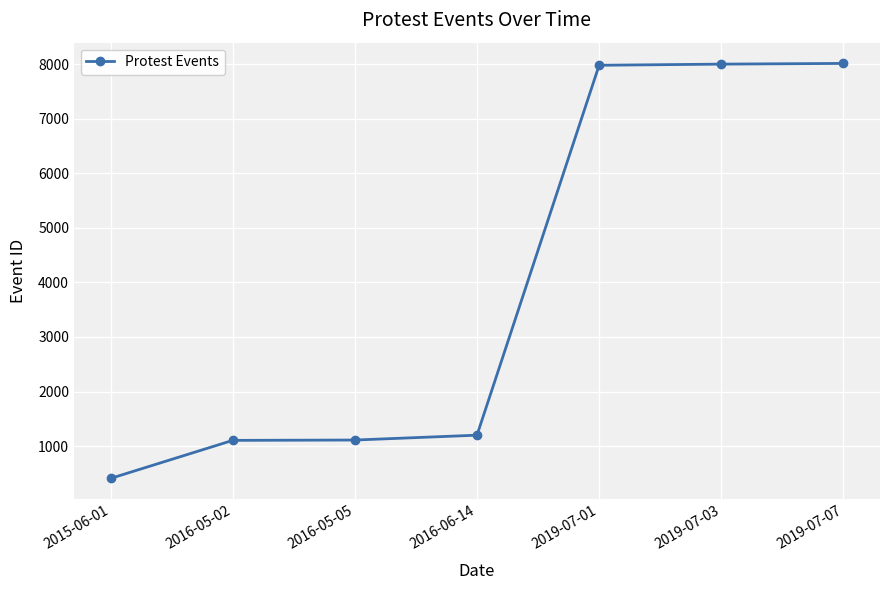

Does the chart display data point markers on the line(s)?

Yes